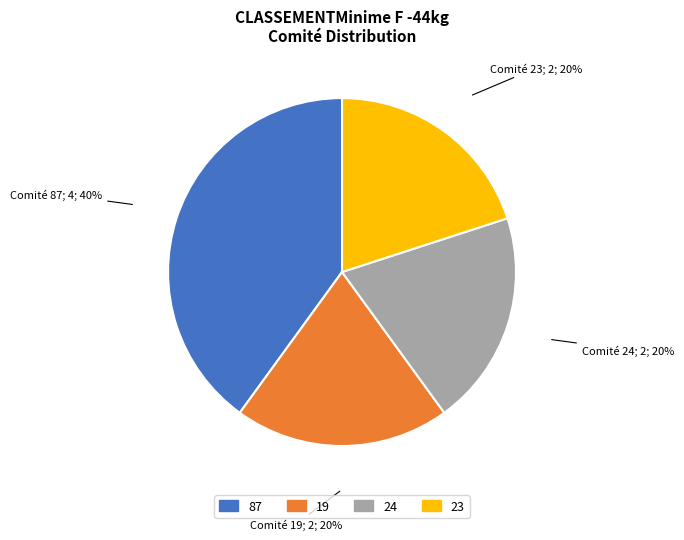

Do 19 and 23 together represent more than half of the pie?

No